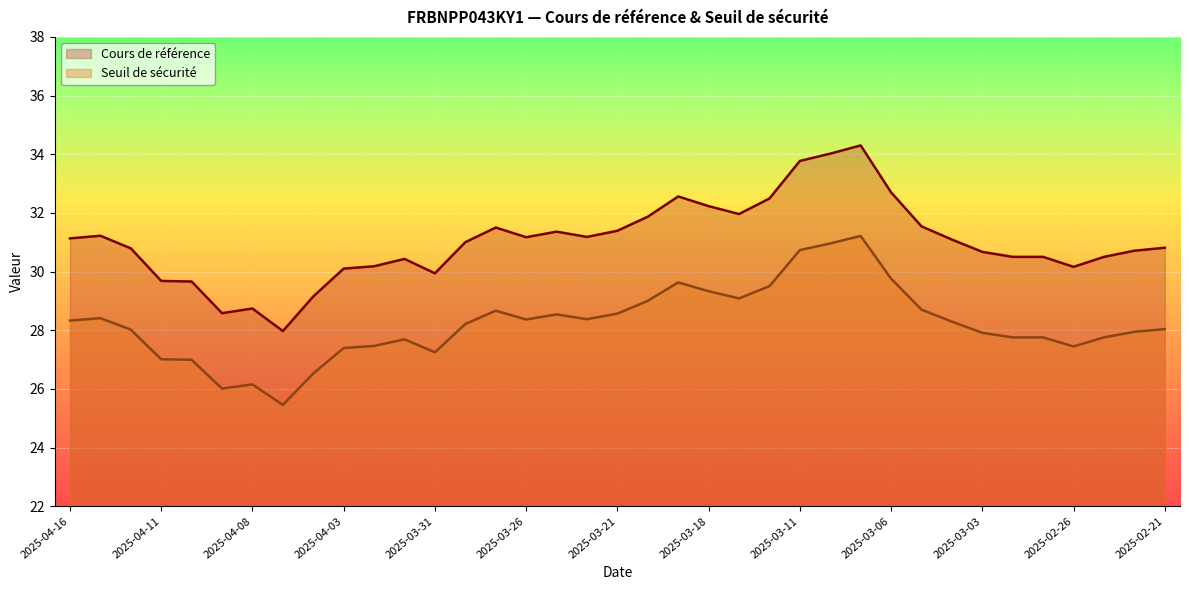

Where is Seuil de sécurité nearest to the value 28?

2025-04-14